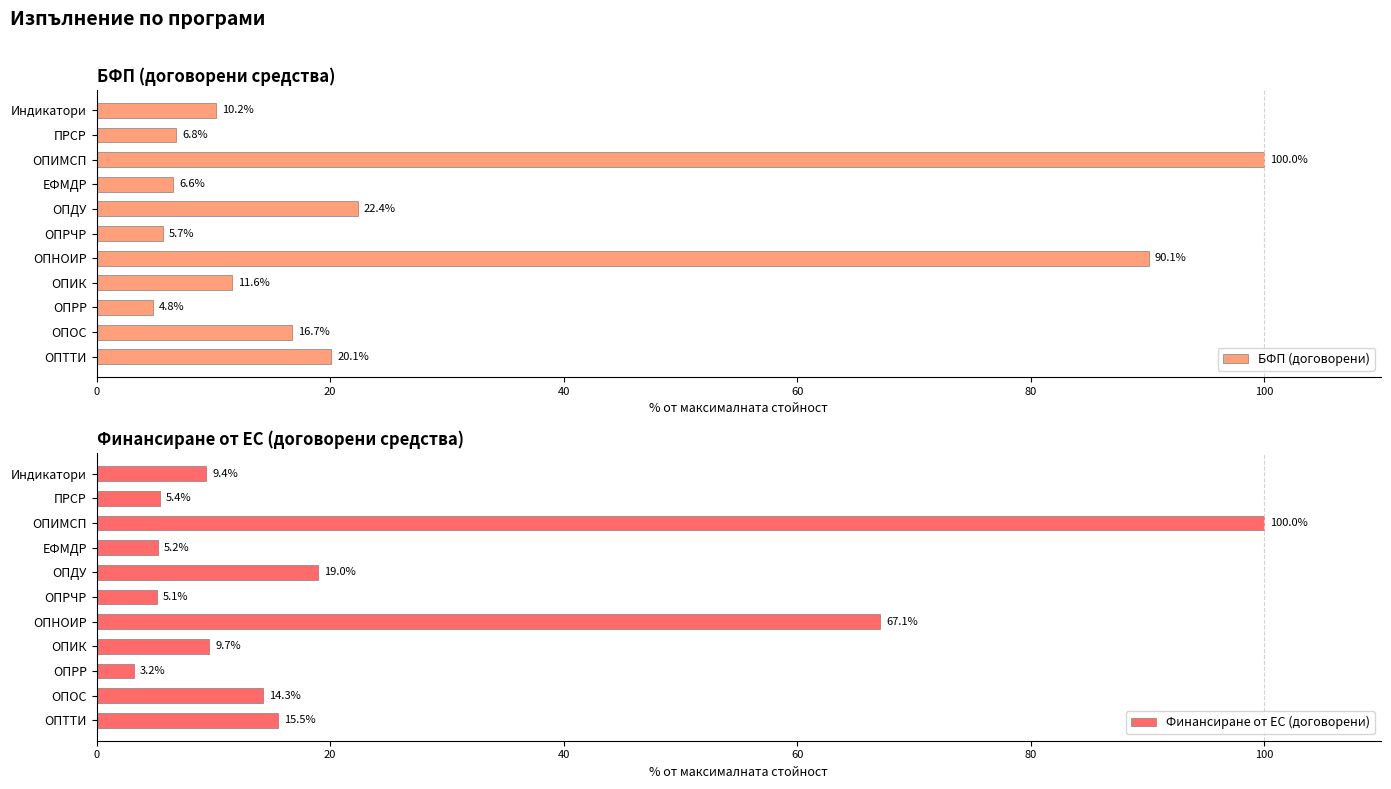

The БФП (договорени) series shows 10.2 at Индикатори. True or false?

True